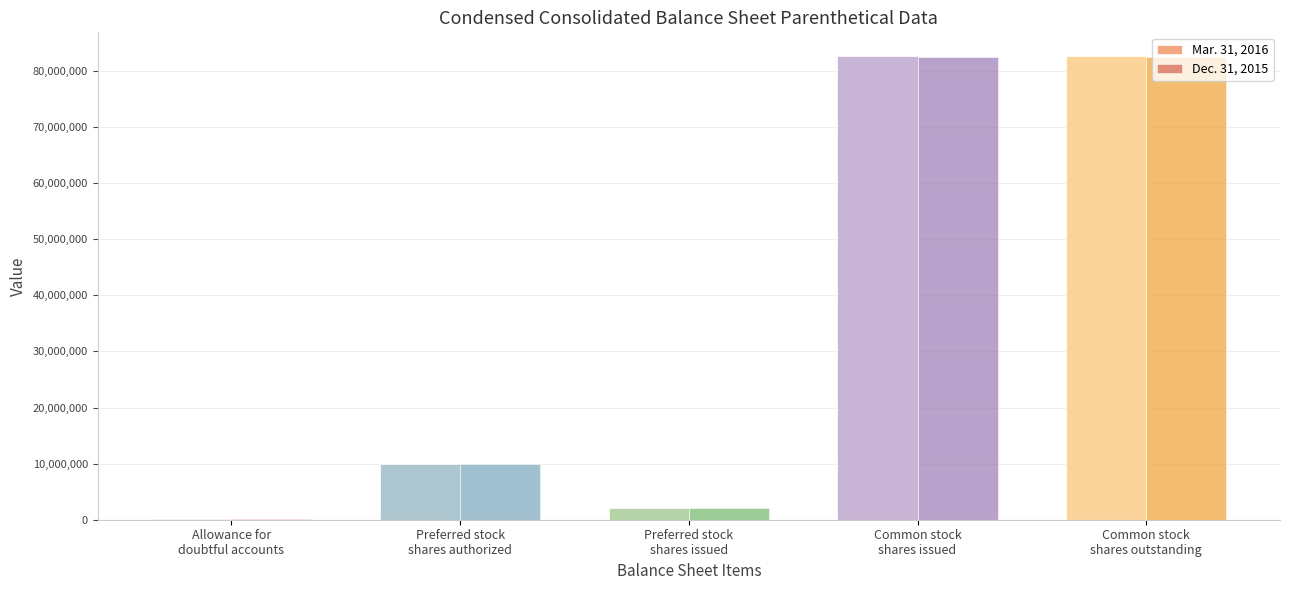

How many groups of bars are there?

5